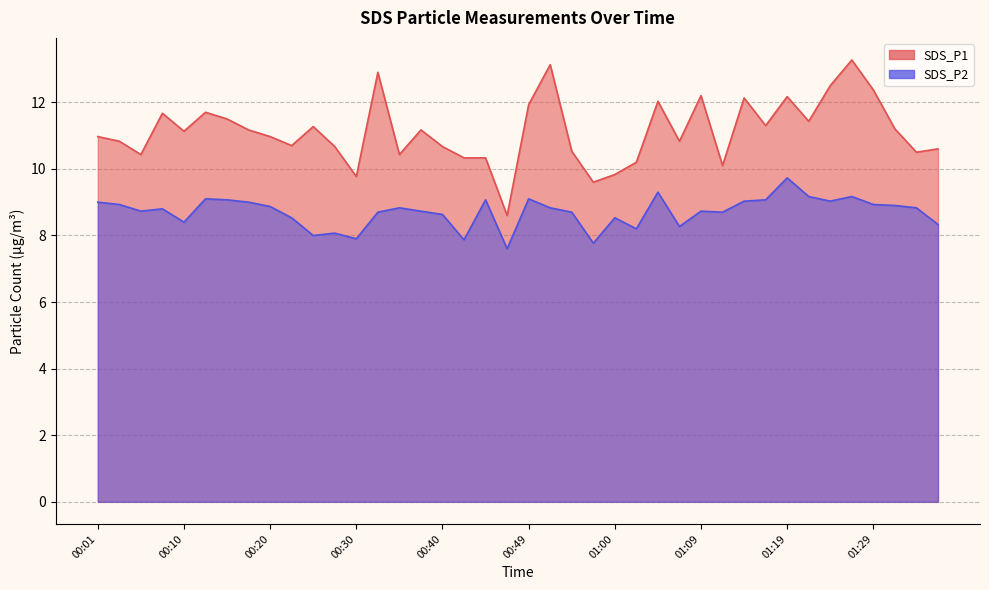

Which series has the largest range (max minus min)?

SDS_P1